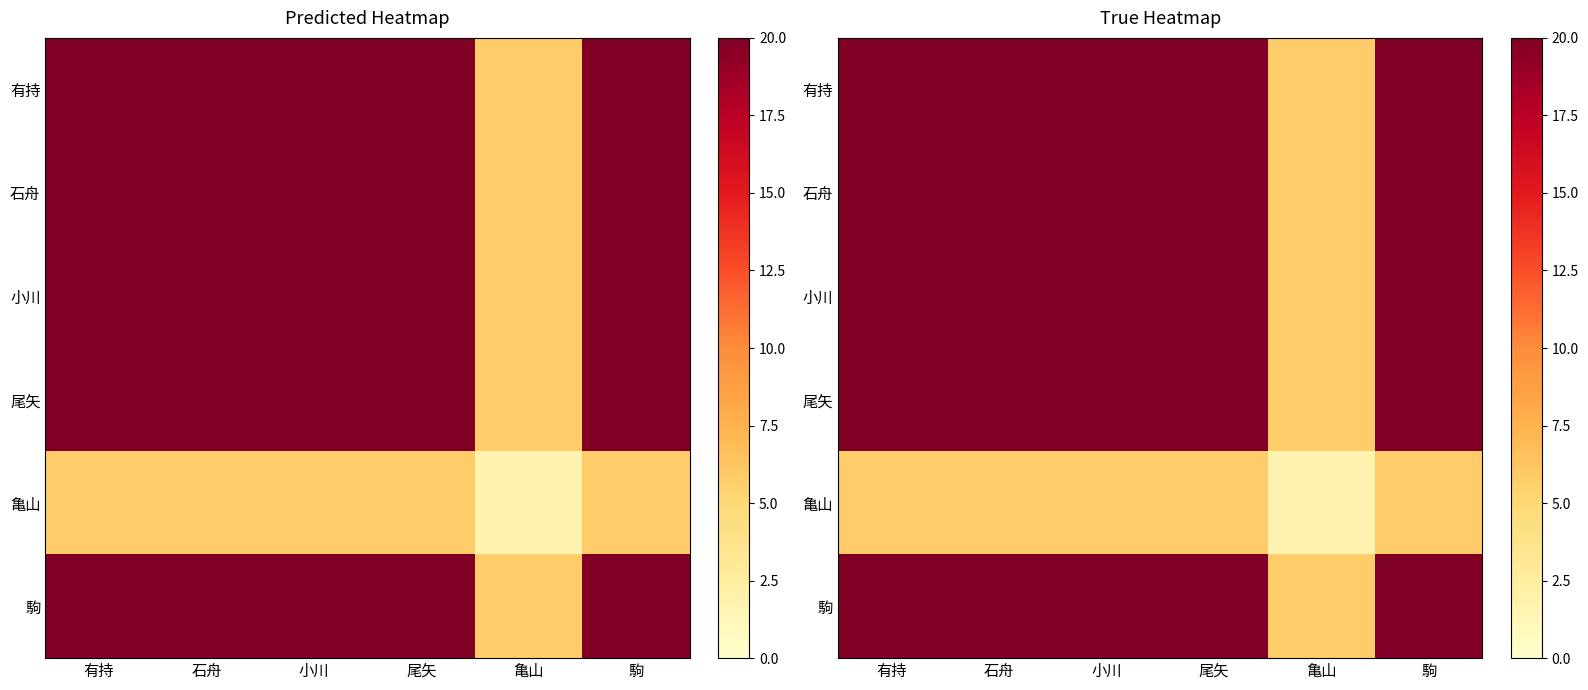

The value of 尾矢 at 有持 is 4.0. True or false?

False